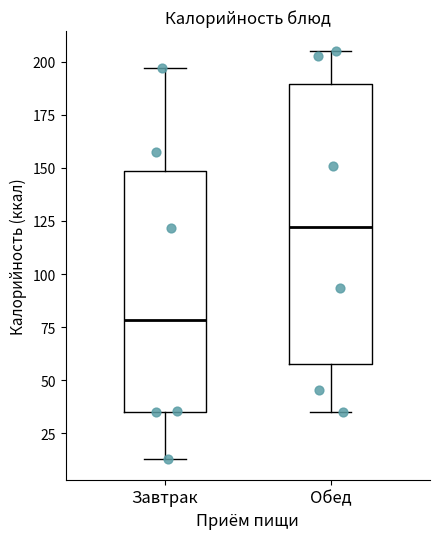

Reading left to right, transcribe this box plot: for each box, give where its median line is, the range the box spans, and where its two whiskers end, as read against the y-axis. The values are not printed on the chart, so give them approximately, as read against the axis.

Завтрак: median 80, box 35 to 150, whiskers 15 to 195
Обед: median 120, box 60 to 190, whiskers 35 to 205